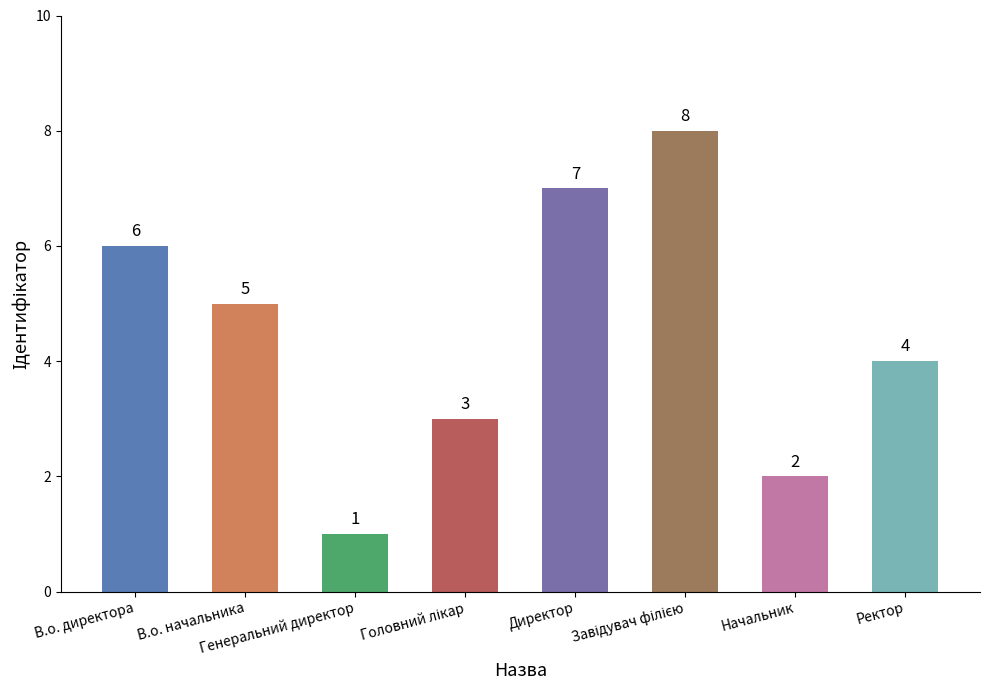

How many data points are less than 5?

4